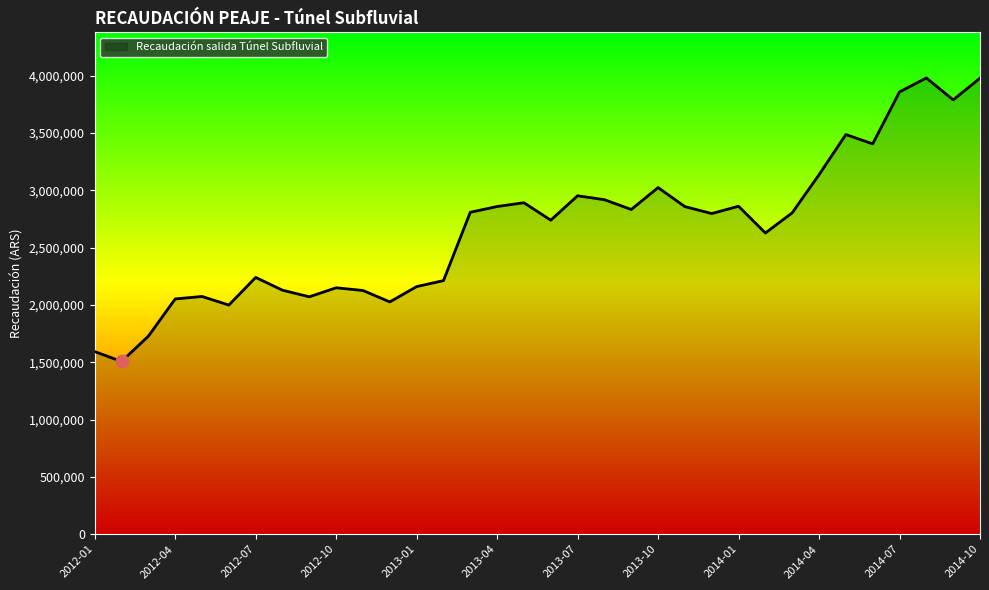

What is the greatest value displayed?

3979826